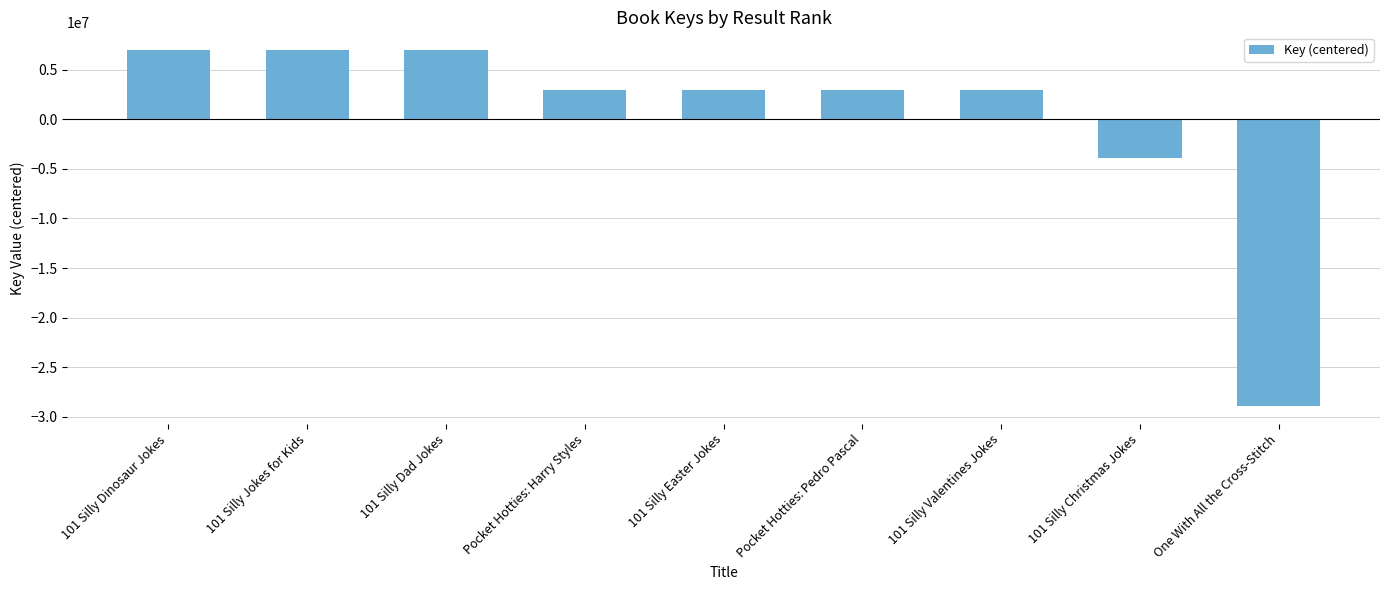

How many values are below zero?

2